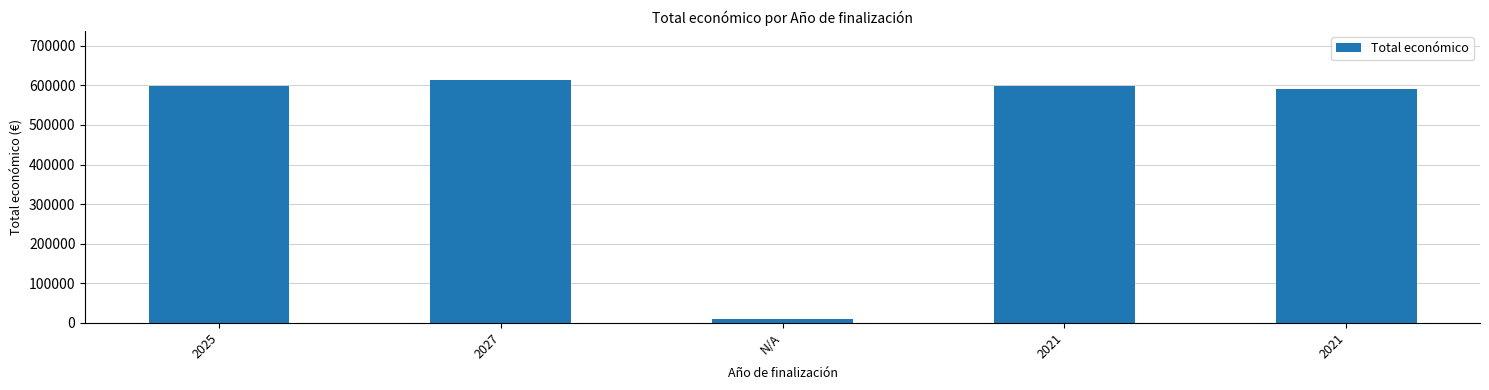

How many values are below 599444?

2